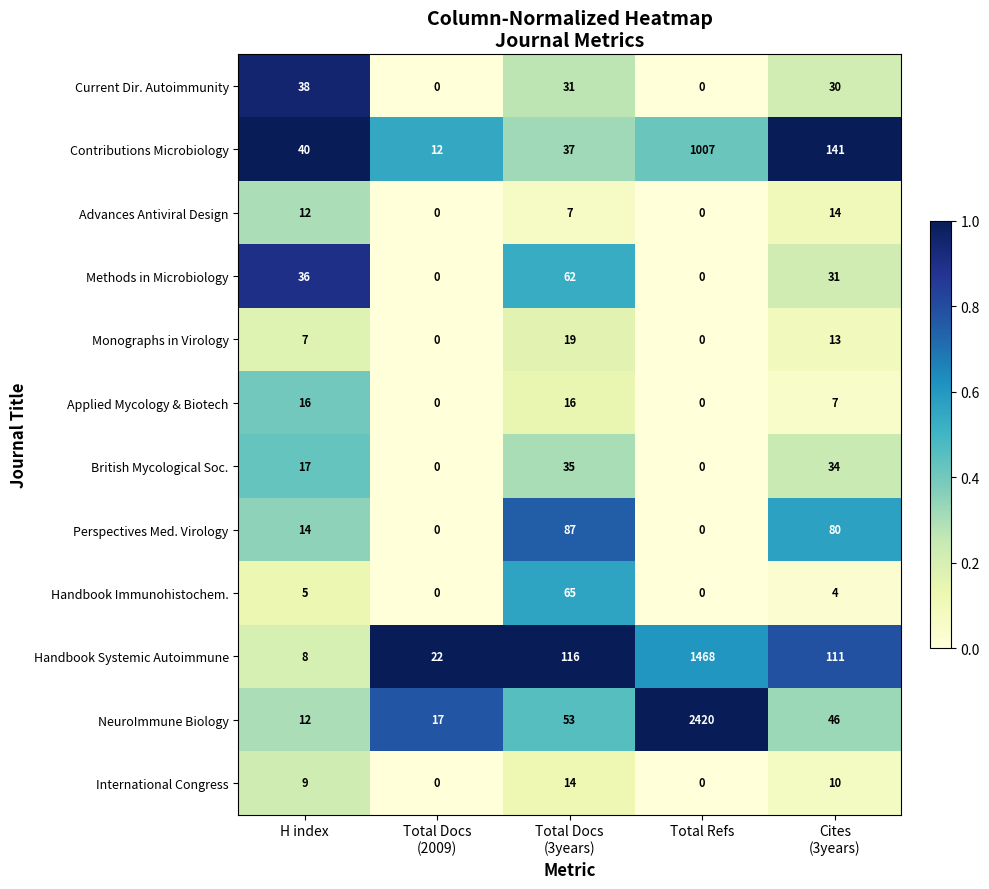

Count the number of categories in the chart.

5